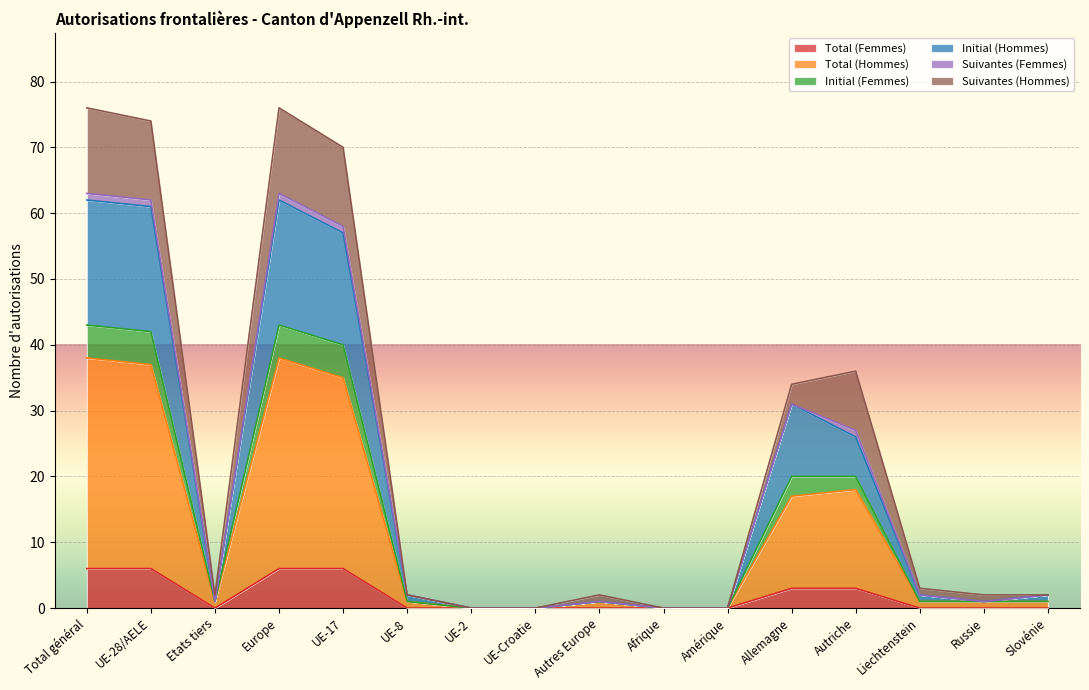

What is the value of the Total (Femmes) point at the 2nd from the left?

6